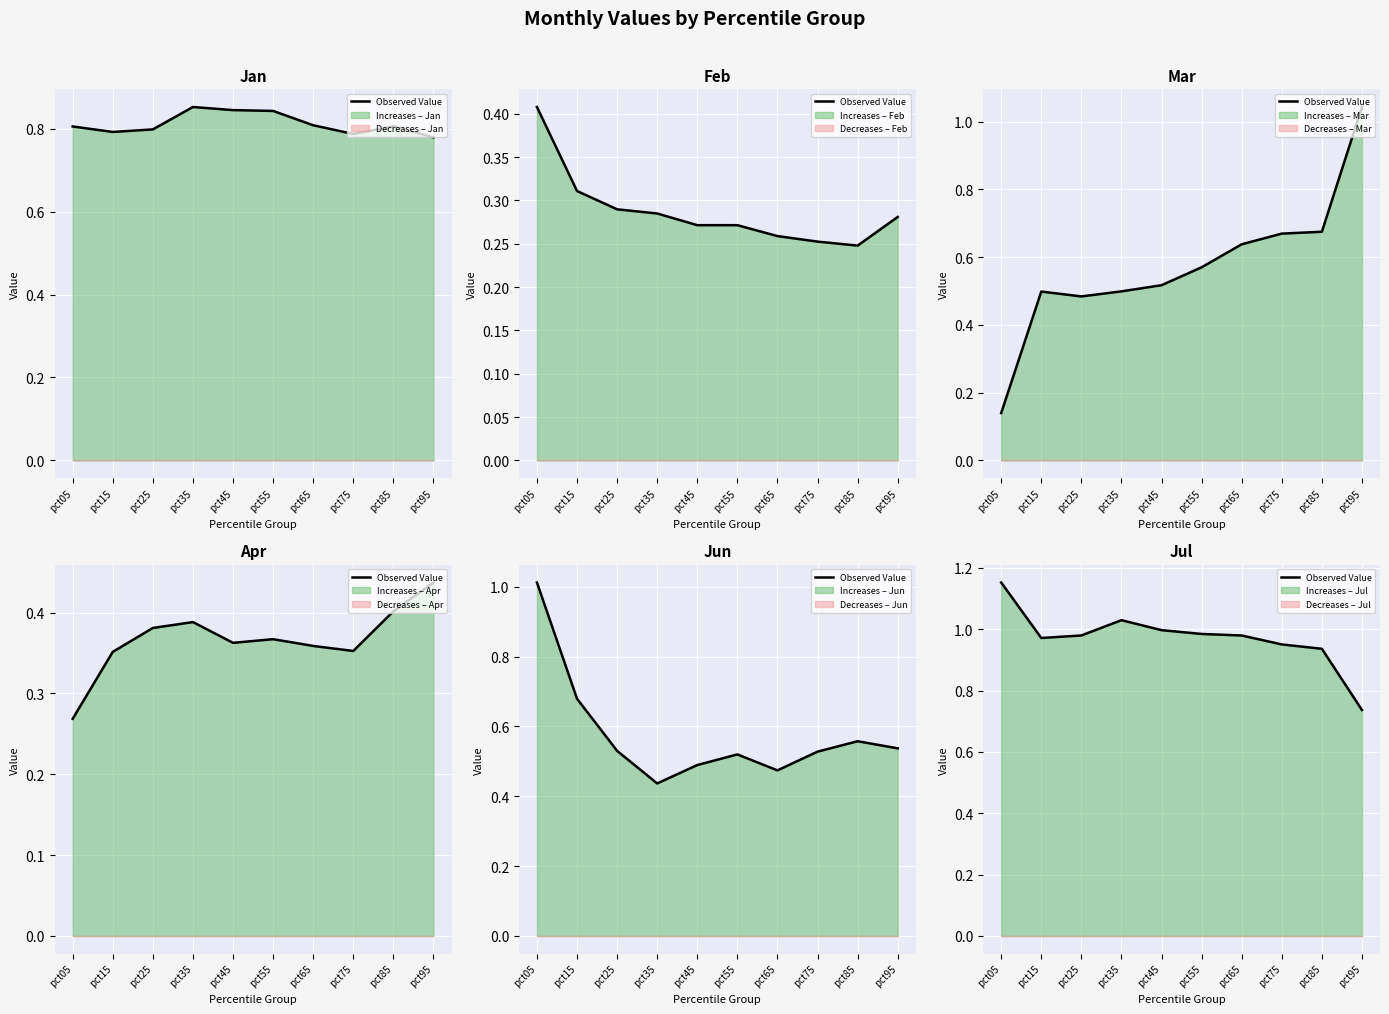

List the labels in order of value, smallest first.

pct95, pct85, pct75, pct15, pct65, pct25, pct55, pct45, pct35, pct05